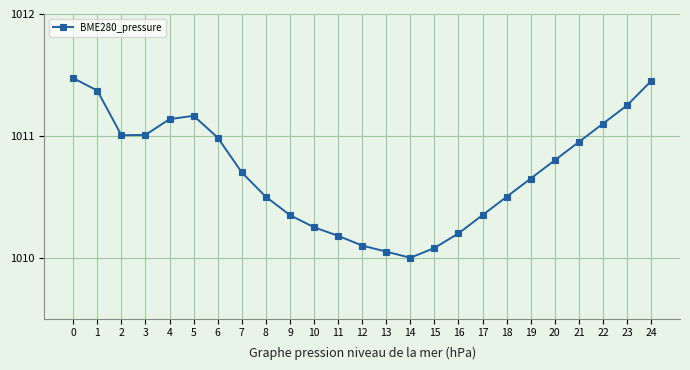

Read the value at 12.

1010.1